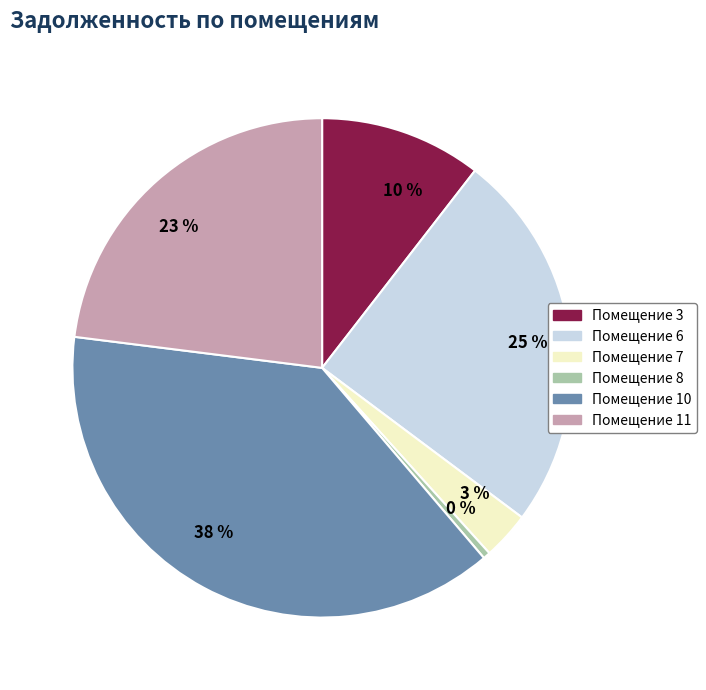

Do 3 % and 38 % together represent more than half of the pie?

No